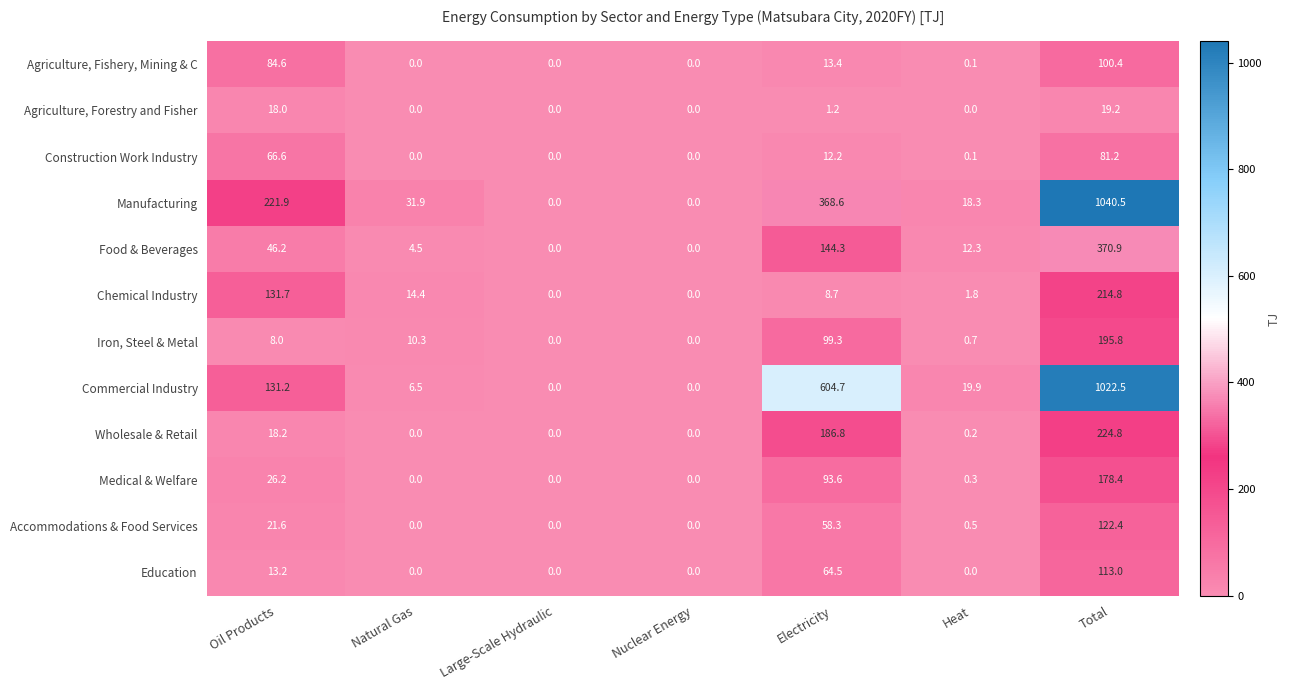

Which series changed the most between Heat and Total?

Manufacturing